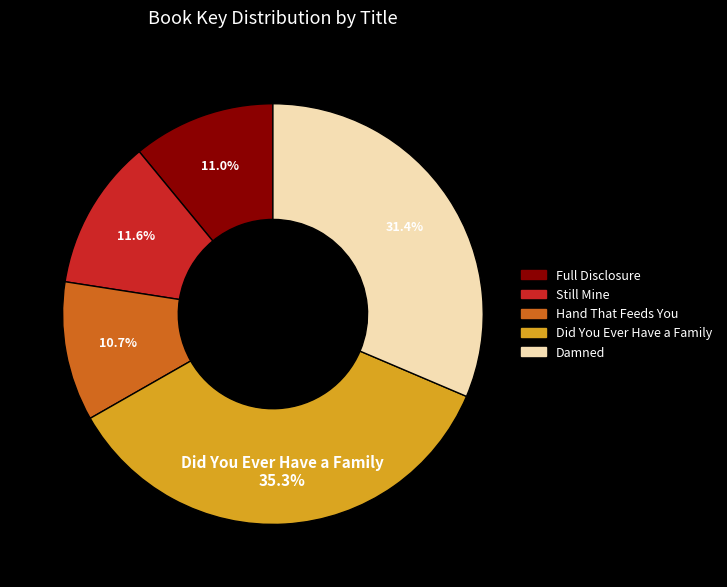

Is there any slice that represents more than half of the pie?

No